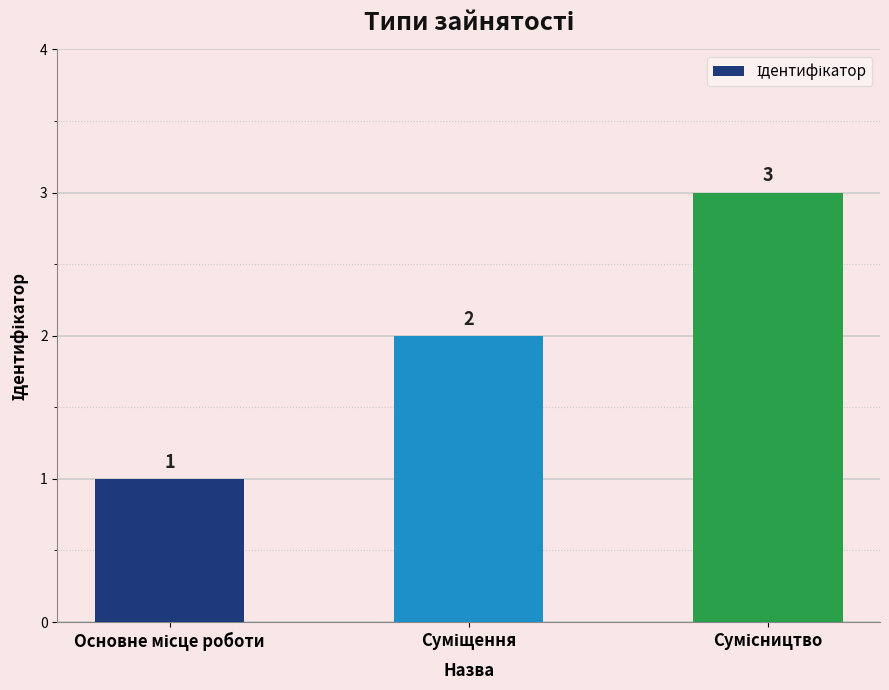

How many values are between 1 and 3?

3